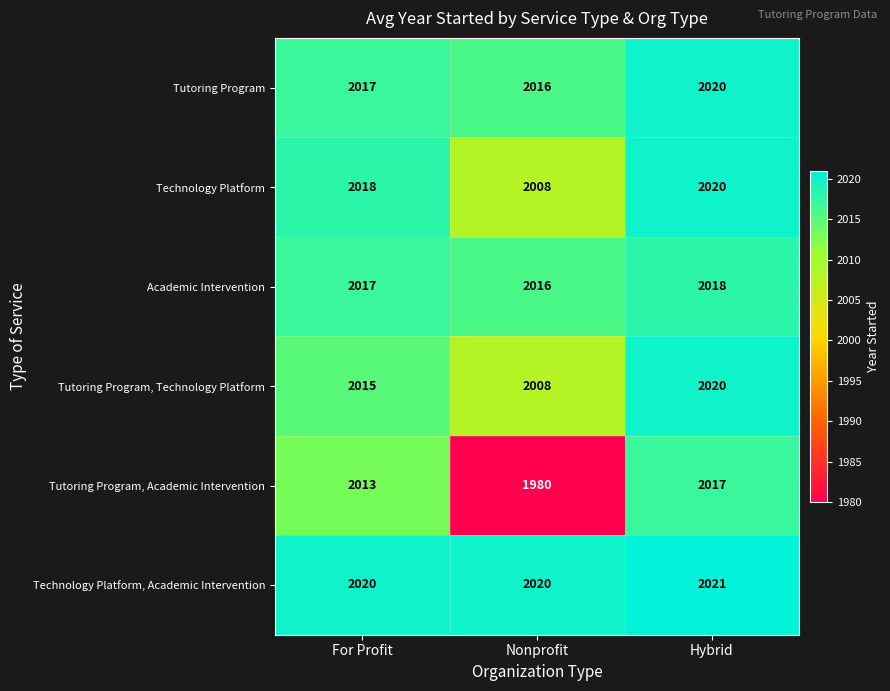

Which series has the widest spread of values?

Tutoring Program, Academic Intervention